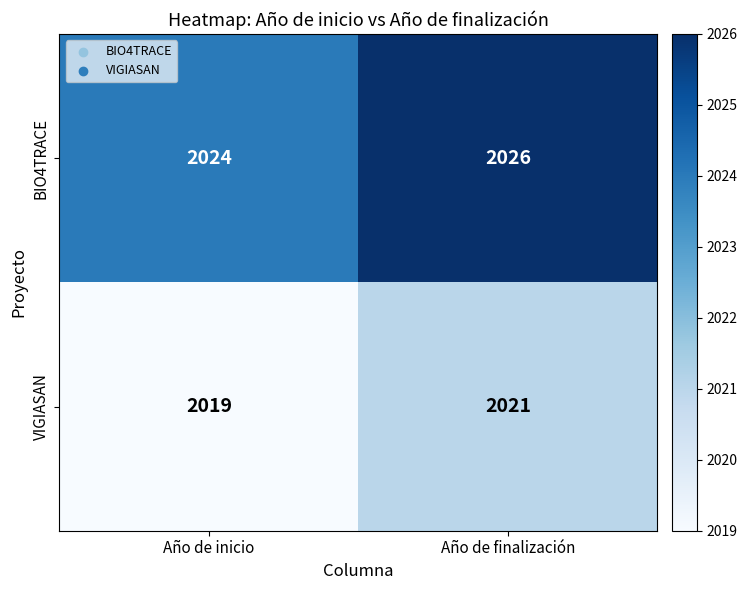

List the series in order of their peak value, lowest first.

VIGIASAN, BIO4TRACE